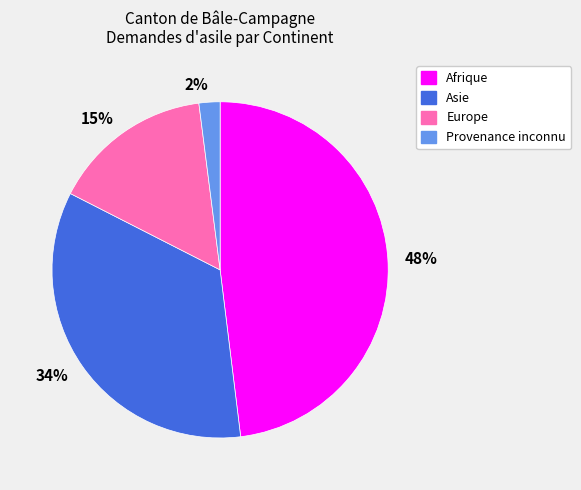

Is there any slice that represents more than half of the pie?

No